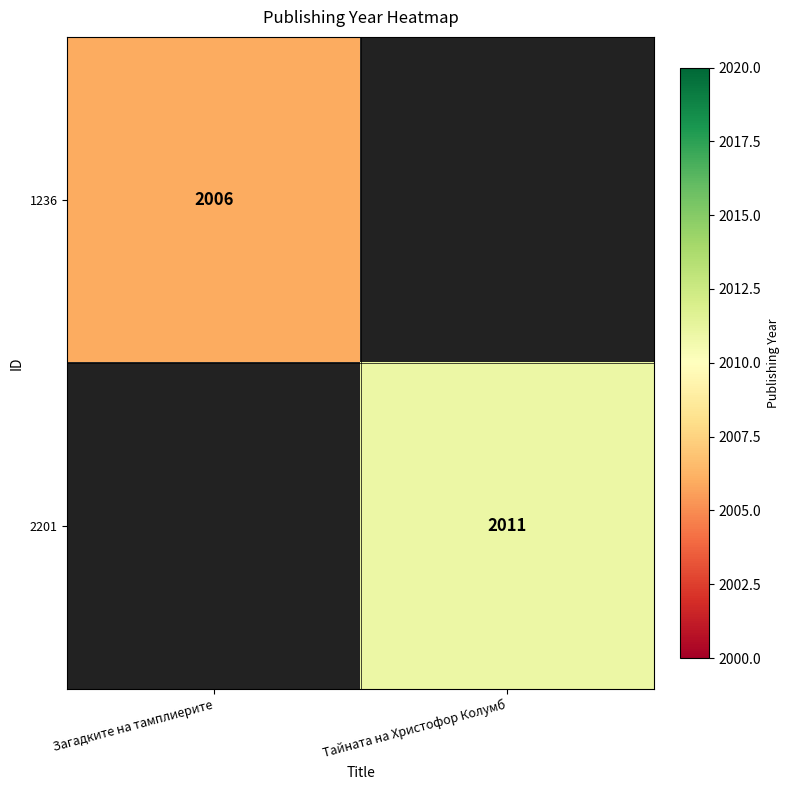

Is the value of 2201 at Тайната на Христофор Колумб greater than the value of 1236 at Загадките на тамплиерите?

Yes